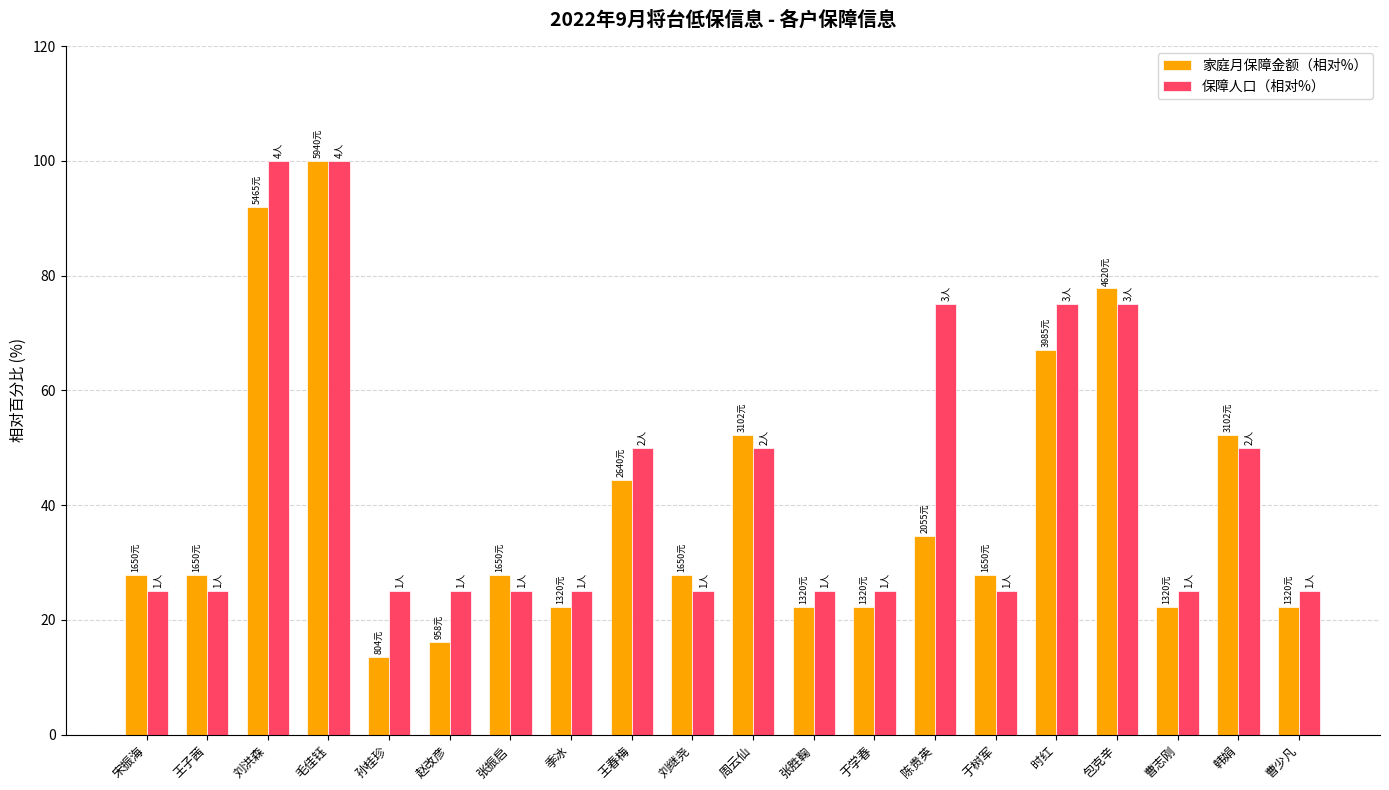

At which label does 家庭月保障金额（相对%） reach its minimum?

孙桂珍